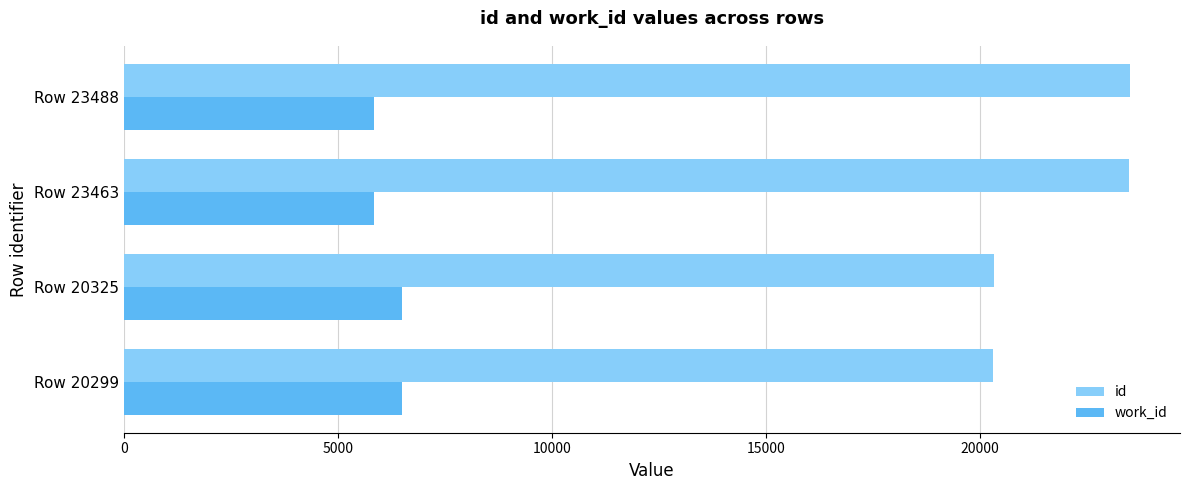

What is the maximum value for work_id?

6506